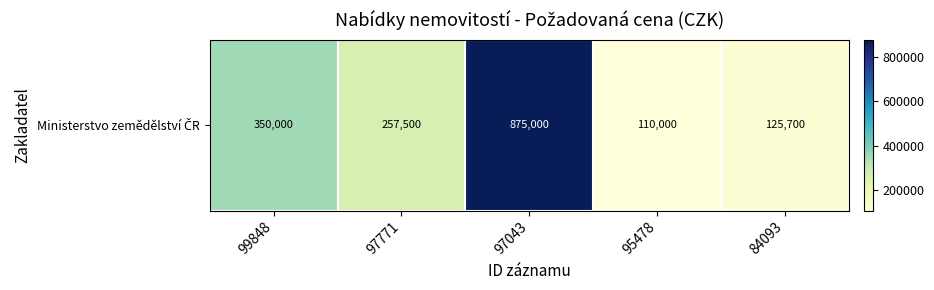

What is the ratio of the value at 99848 to the value at 84093?

2.8